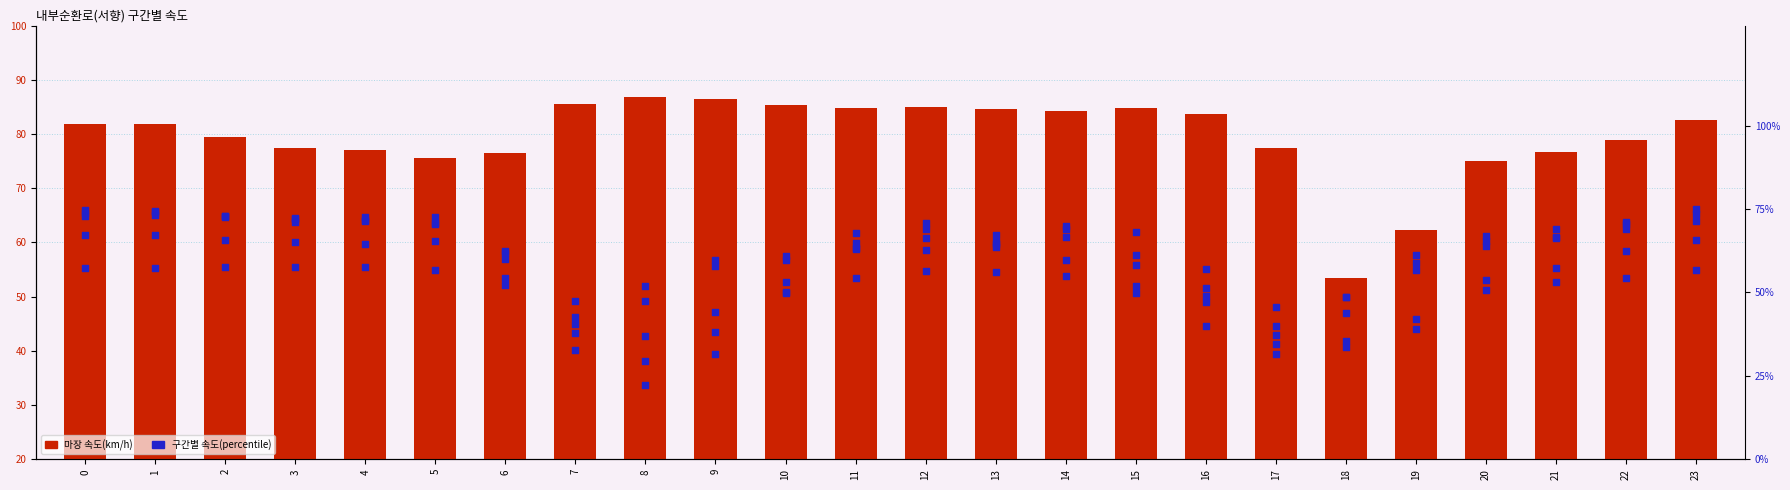

Which series contains the highest Y value?

마장(col_13)